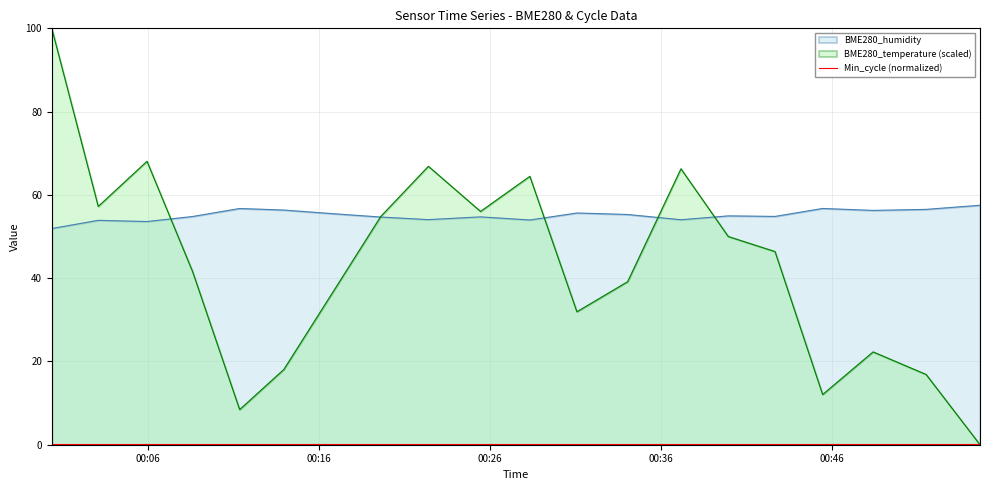

What is the sum of all BME280_humidity values?

1102.0